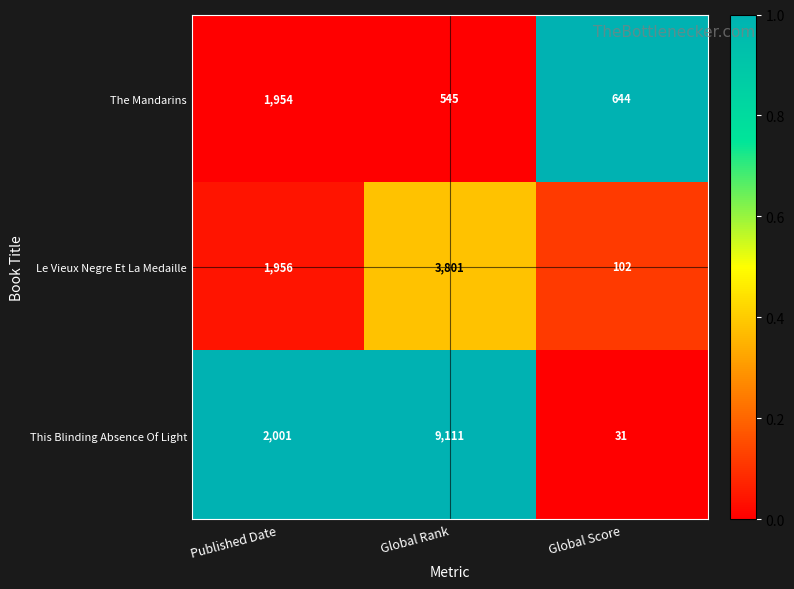

What is the difference between the maximum and minimum values in the The Mandarins series?

1409